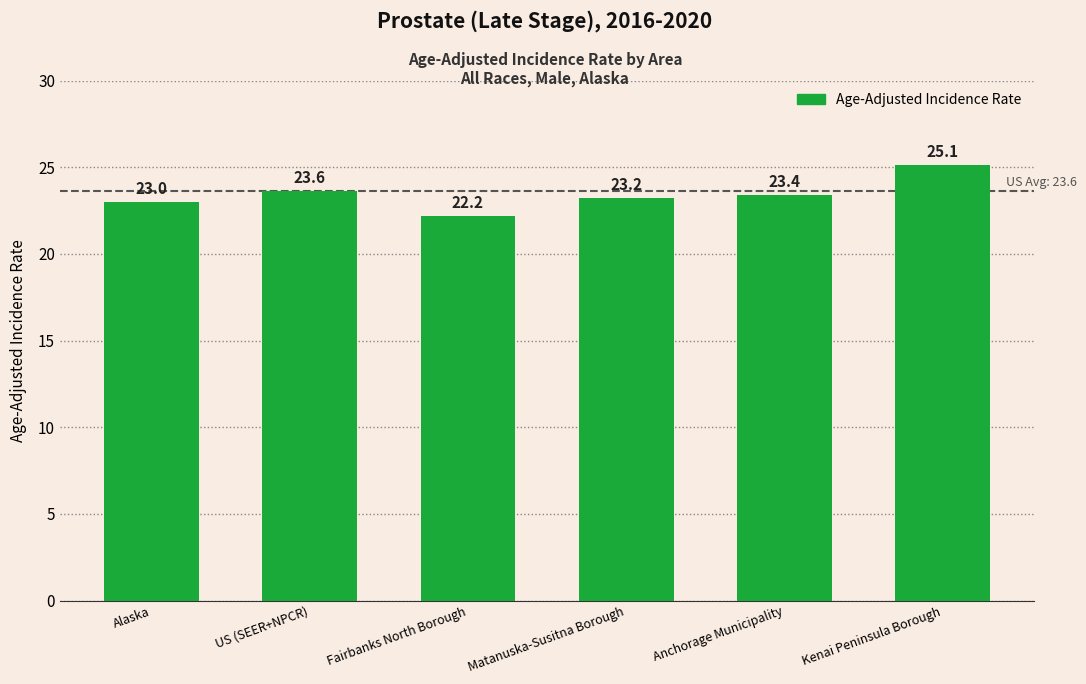

Where is the data nearest to the value 23?

Alaska